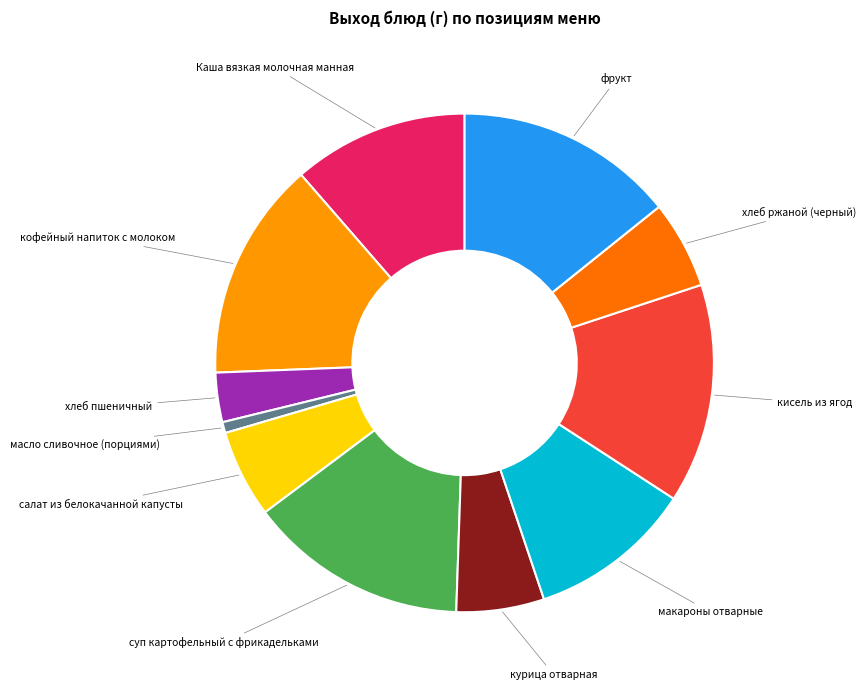

Is there any slice that represents more than half of the pie?

No